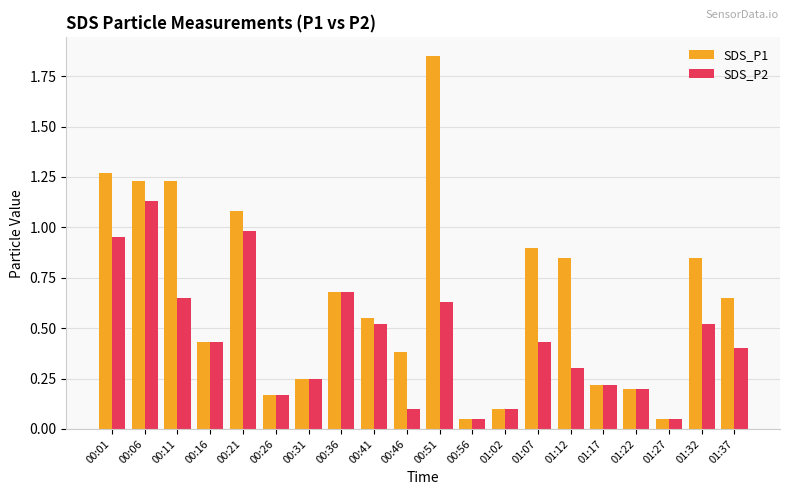

The value of SDS_P2 at 00:11 is 0.1. True or false?

False